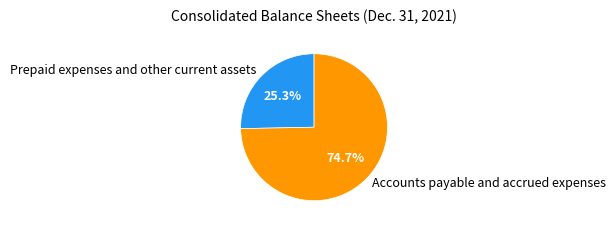

Which has a higher value, Accounts payable and accrued expenses or Prepaid expenses and other current assets?

Accounts payable and accrued expenses